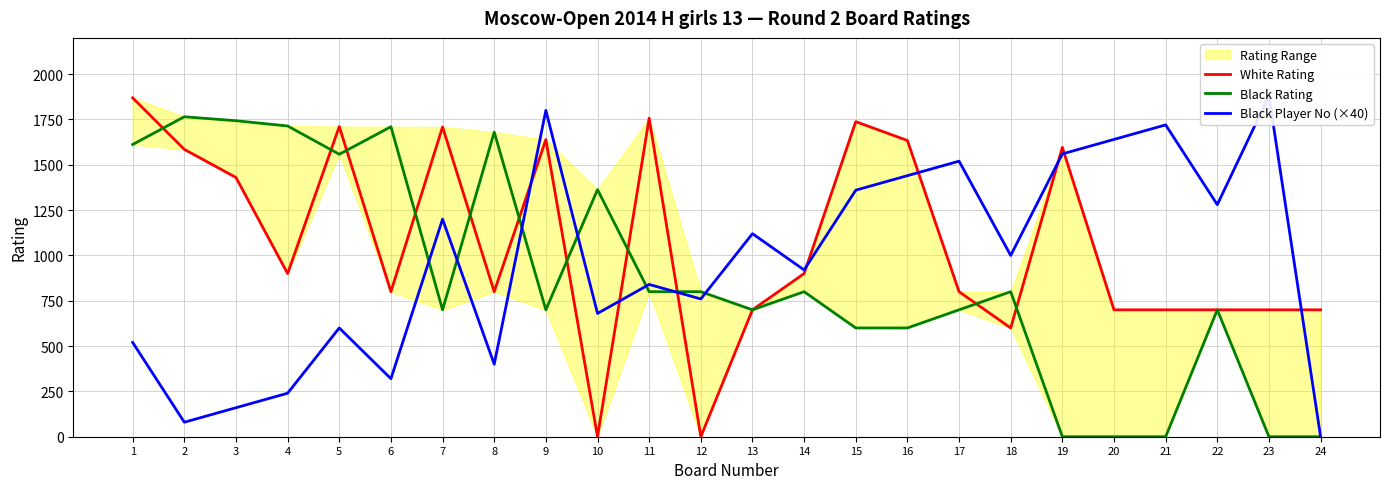

What is the difference between the highest and lowest values at 7?

1009